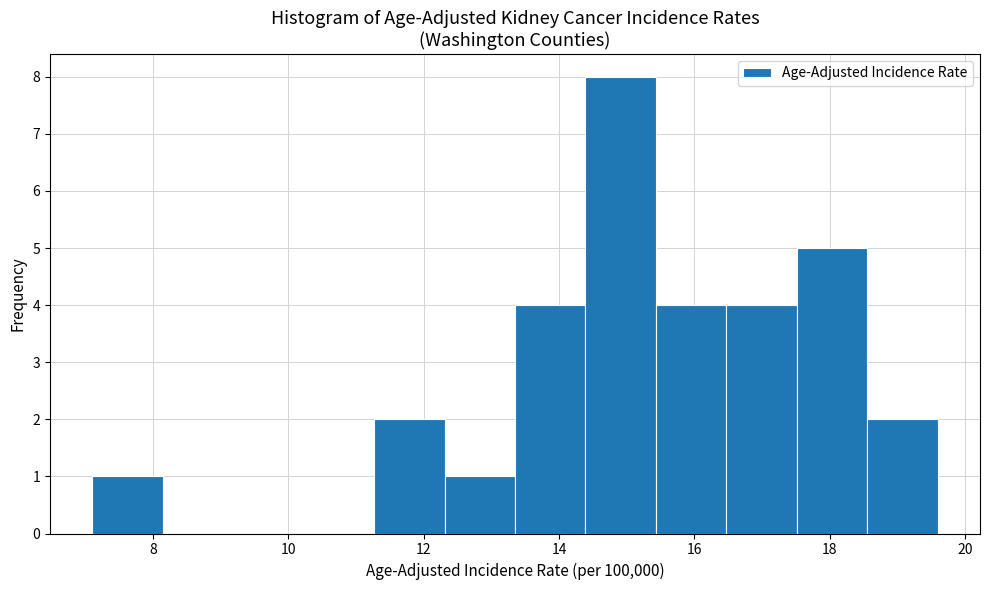

Reading left to right, transcribe this chart: for each bar, give the range it covers on the x-axis and its height. Neither the bar edges nor the heights are printed on the chart, so give them approximately, as read against the axes.

7.2 to 8.2: 1
8.2 to 9.2: 0
9.2 to 10.2: 0
10.2 to 11.2: 0
11.2 to 12.4: 2
12.4 to 13.4: 1
13.4 to 14.4: 4
14.4 to 15.4: 8
15.4 to 16.4: 4
16.4 to 17.6: 4
17.6 to 18.6: 5
18.6 to 19.6: 2